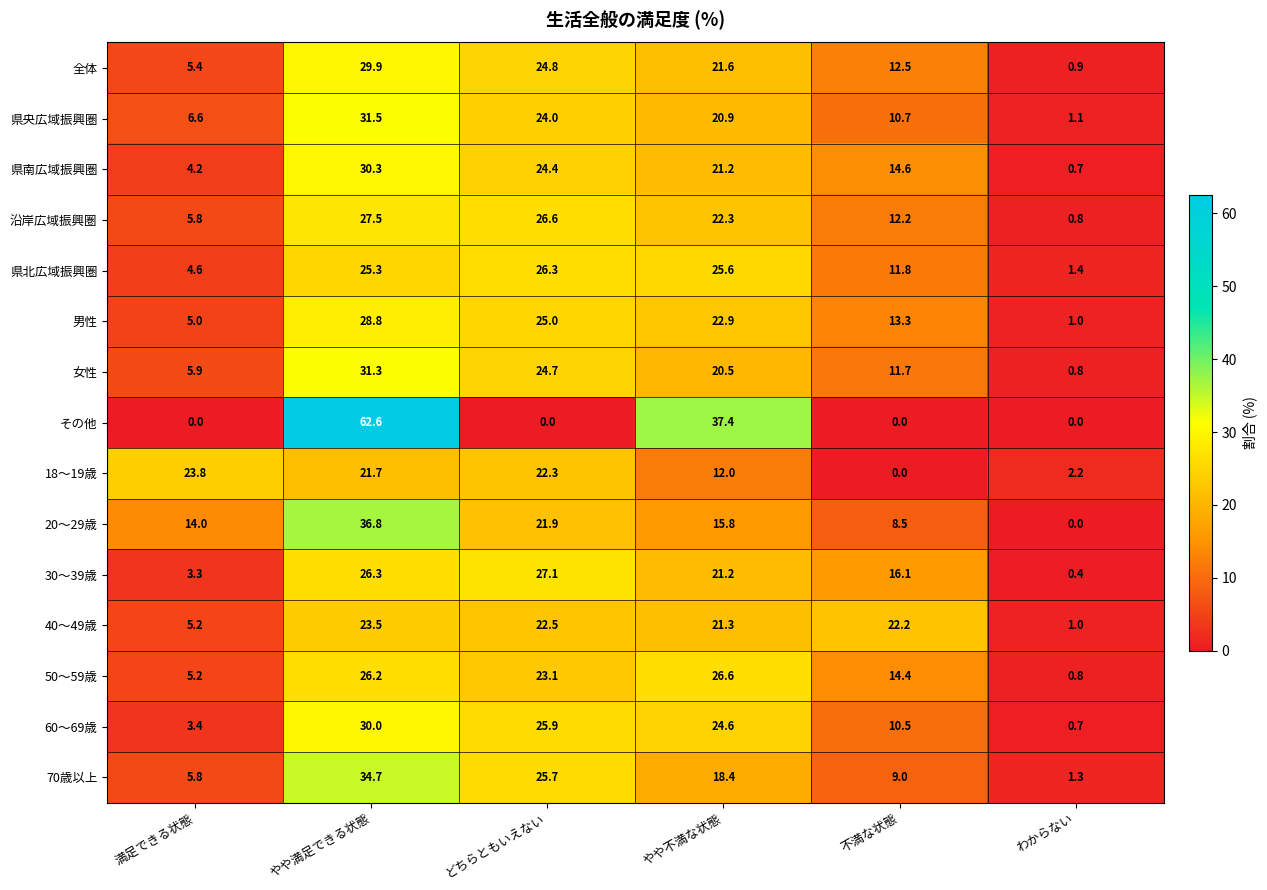

What is the difference between the 男性 values at わからない and どちらともいえない?

24.0